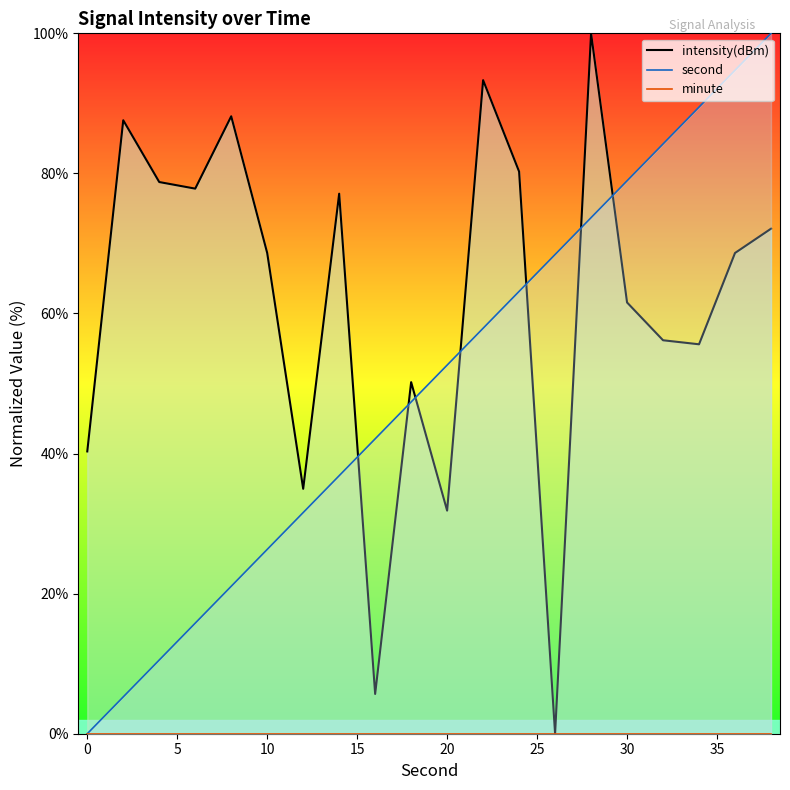

Which series has the largest total across all categories?

intensity(dBm)